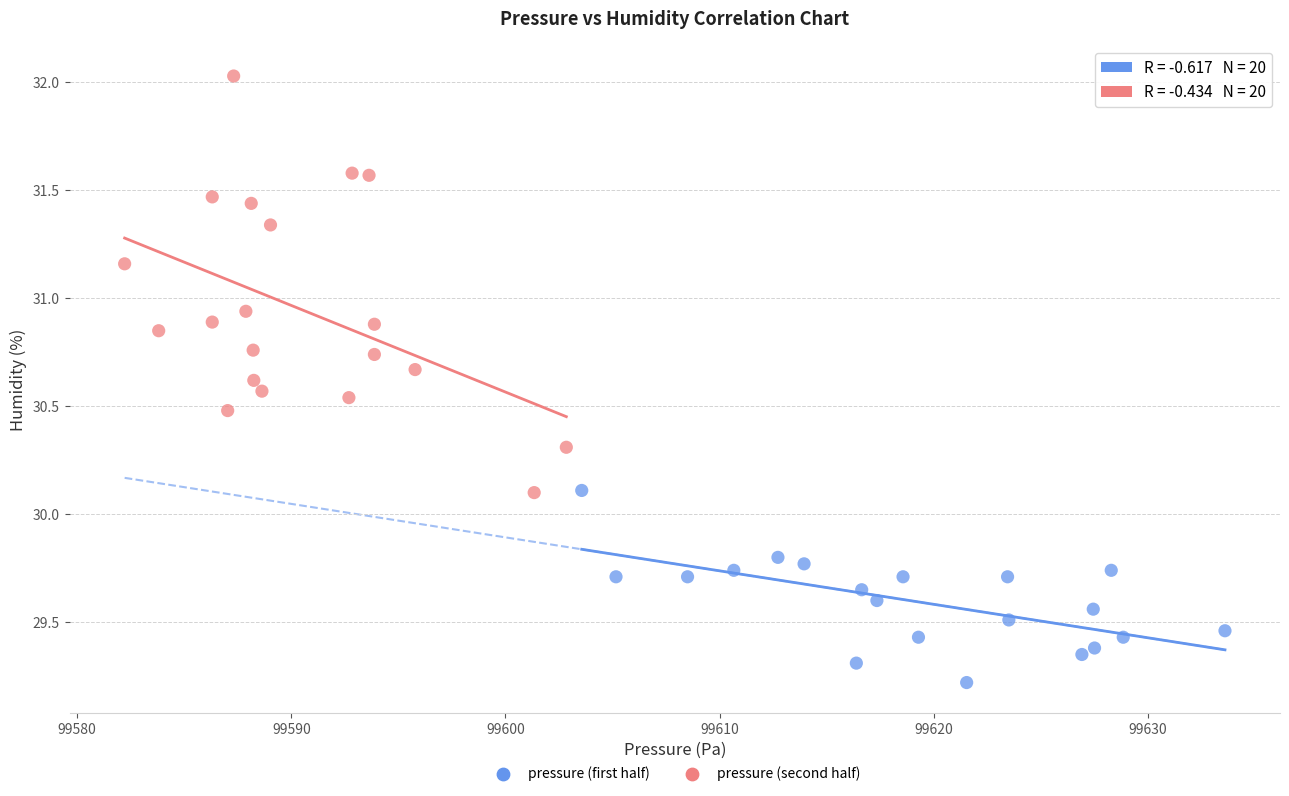

Which series reaches the minimum Y coordinate?

pressure (first half)